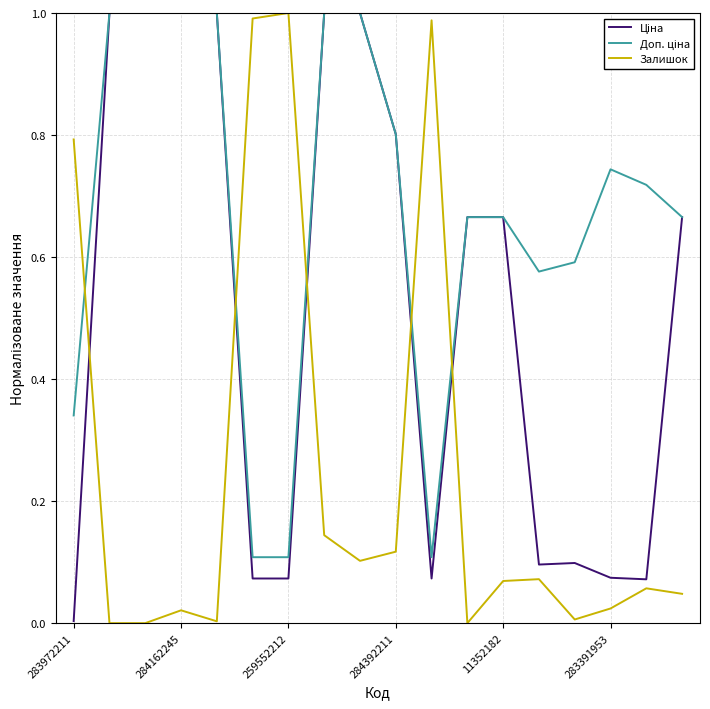

How many lines are shown in the chart?

3